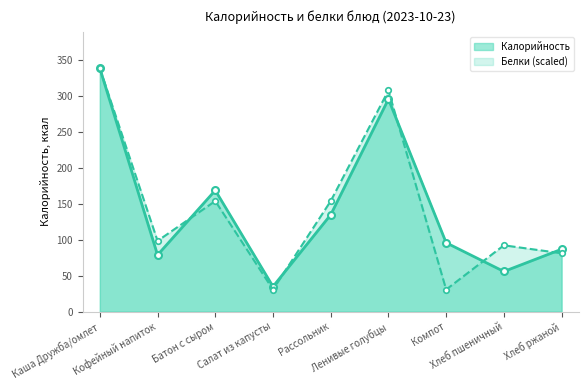

How many categories are shown in the chart?

9